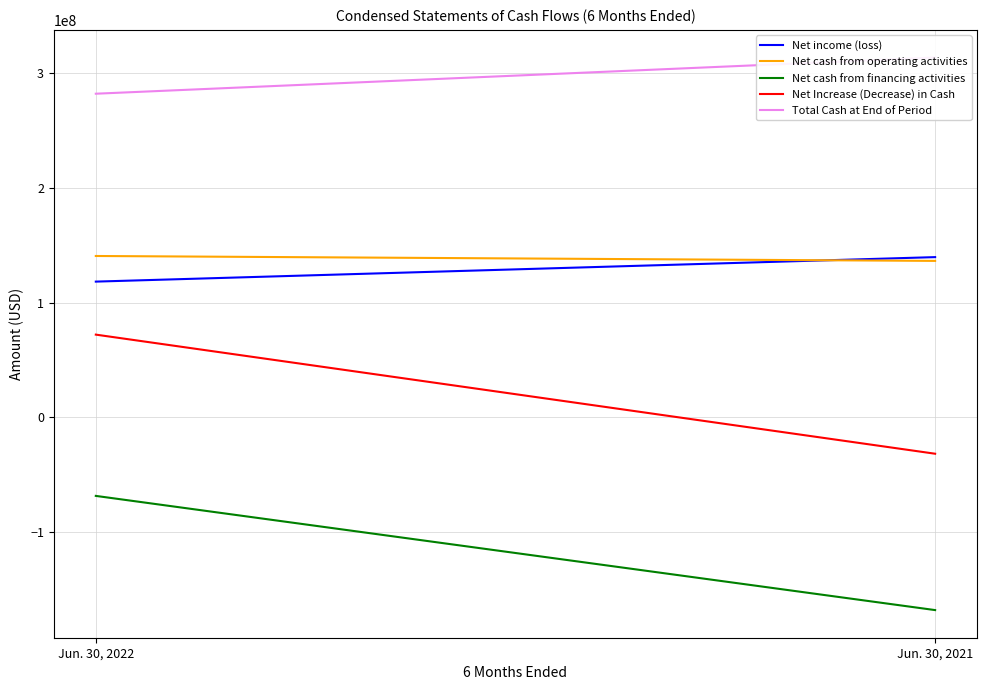

What is the value of the Net cash from financing activities point at the 2nd from the left?

-168075382